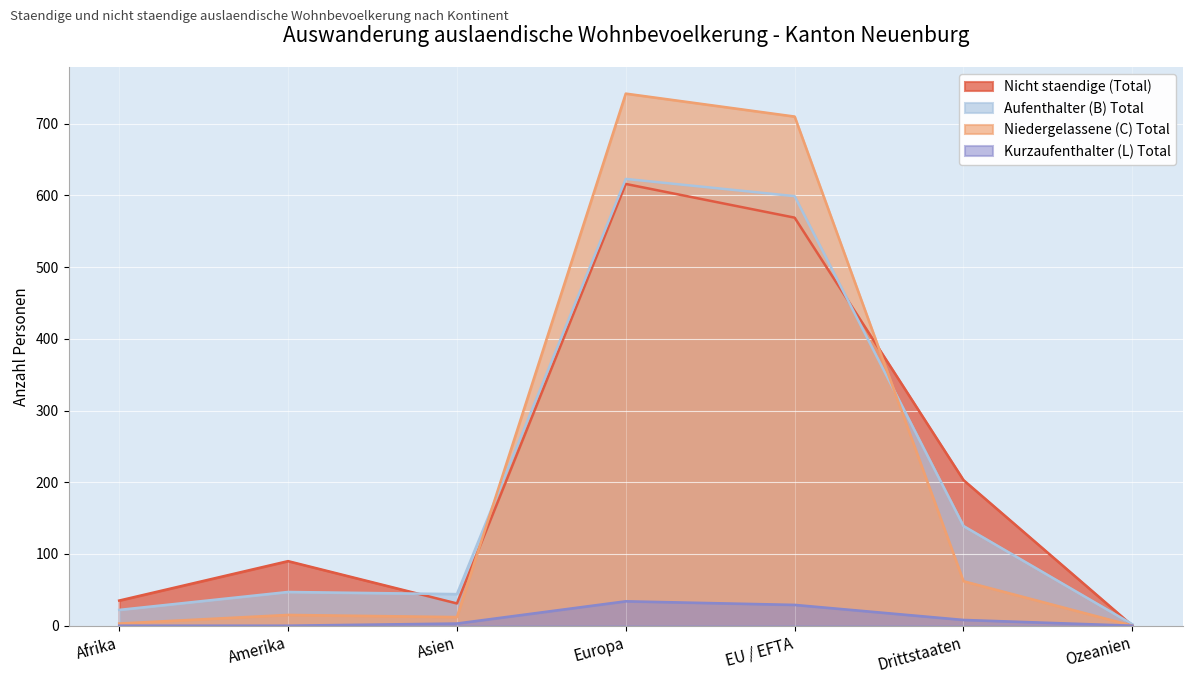

Reading left to right, list all the values displayed in this chart.

Nicht staendige (Total): Afrika=35	Amerika=90	Asien=31	Europa=616	EU / EFTA=569	Drittstaaten=203	Ozeanien=0
Aufenthalter (B) Total: Afrika=22	Amerika=47	Asien=44	Europa=623	EU / EFTA=599	Drittstaaten=139	Ozeanien=2
Niedergelassene (C) Total: Afrika=3	Amerika=15	Asien=12	Europa=742	EU / EFTA=710	Drittstaaten=62	Ozeanien=0
Kurzaufenthalter (L) Total: Afrika=0	Amerika=0	Asien=3	Europa=34	EU / EFTA=29	Drittstaaten=8	Ozeanien=0